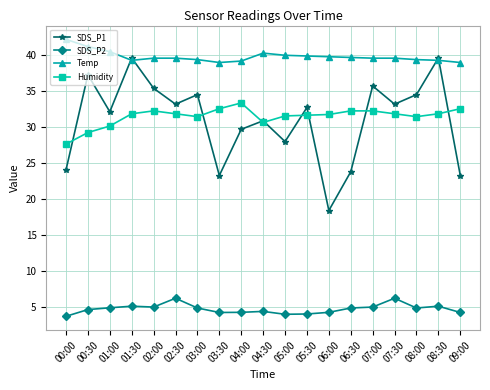

What position from the left is 02:30?

6